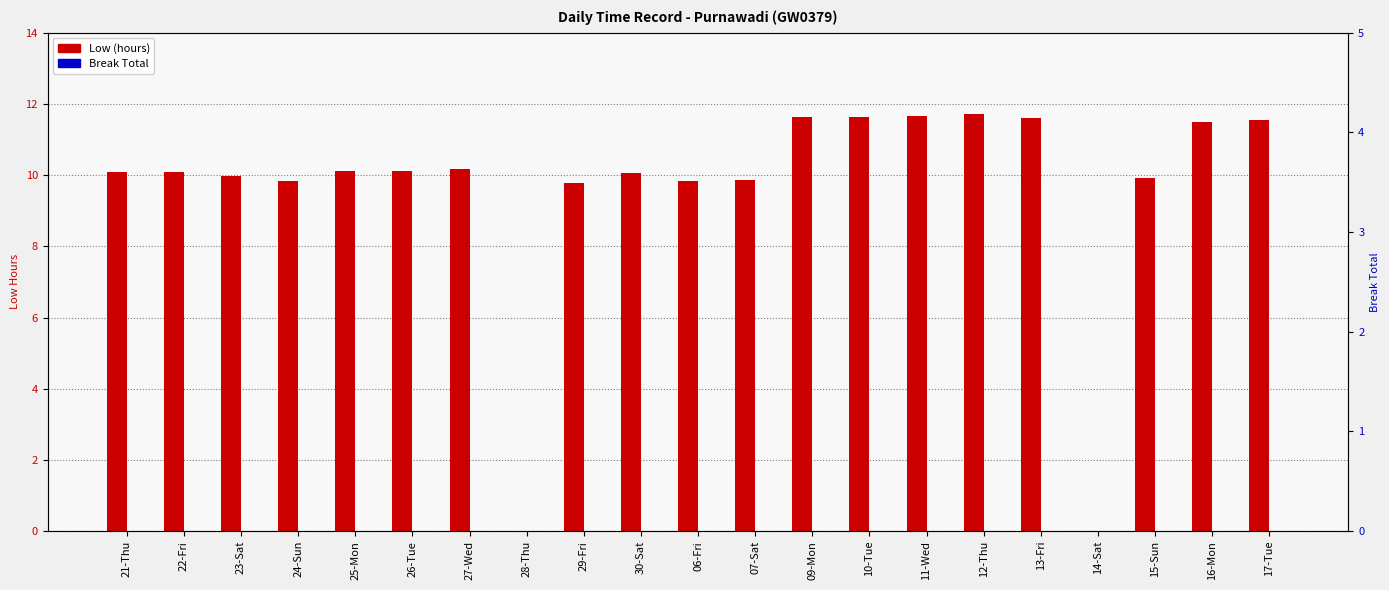

Reading right to left, extract all data points from this chart.

Low (hours): 11.6	11.5	9.9	0.0	11.6	11.7	11.7	11.6	11.6	9.9	9.8	10.1	9.8	0.0	10.2	10.1	10.1	9.8	10.0	10.1	10.1
Break Total: 0.0	0.0	0.0	0.0	0.0	0.0	0.0	0.0	0.0	0.0	0.0	0.0	0.0	0.0	0.0	0.0	0.0	0.0	0.0	0.0	0.0